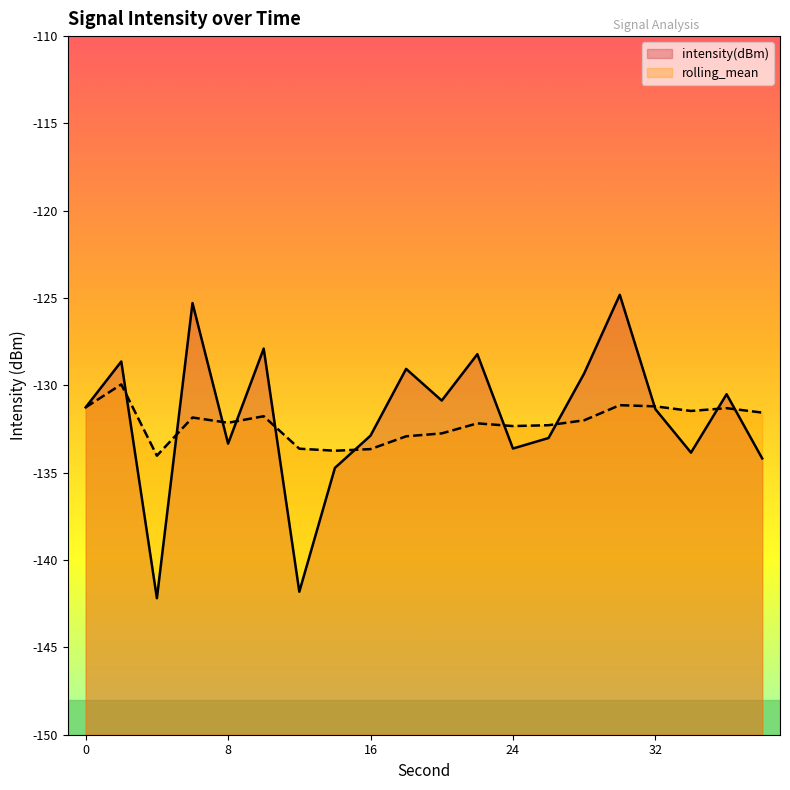

Count the number of categories in the chart.

20